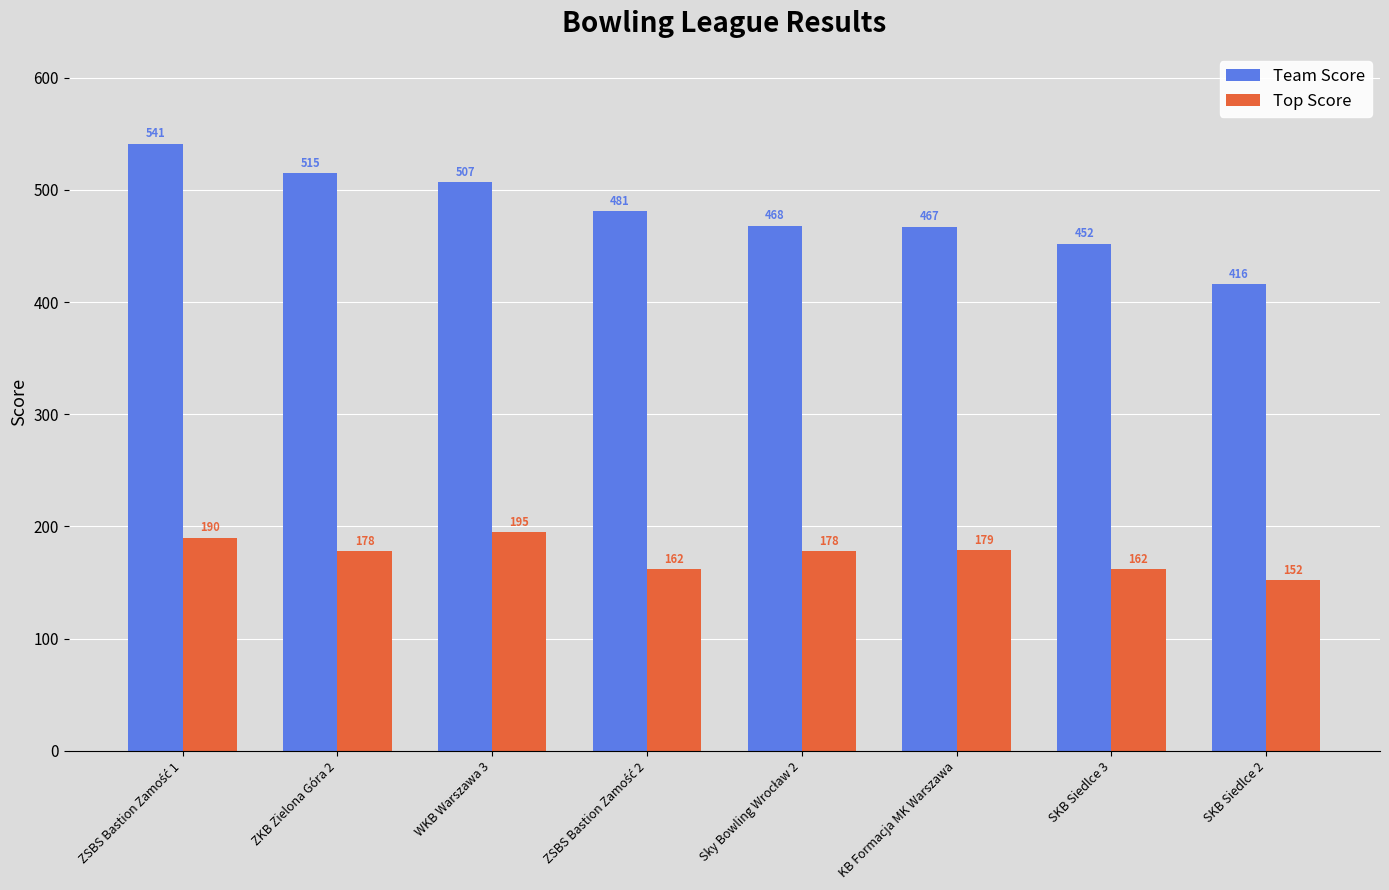

What is the sum of all Team Score values?

3847